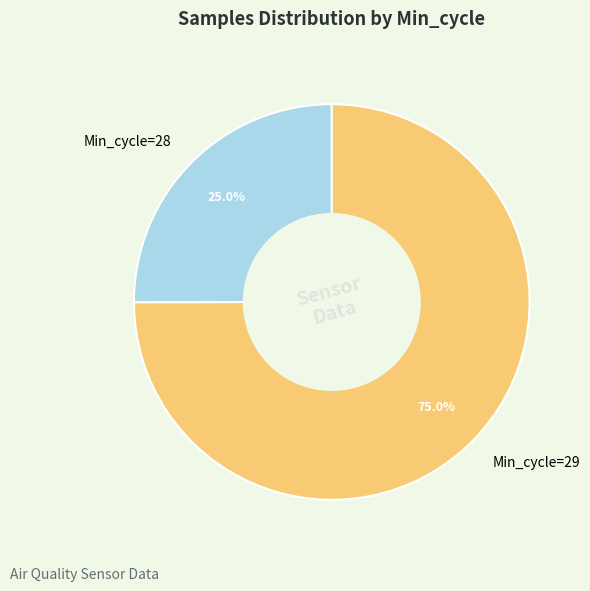

Is there a majority slice in this chart?

Yes